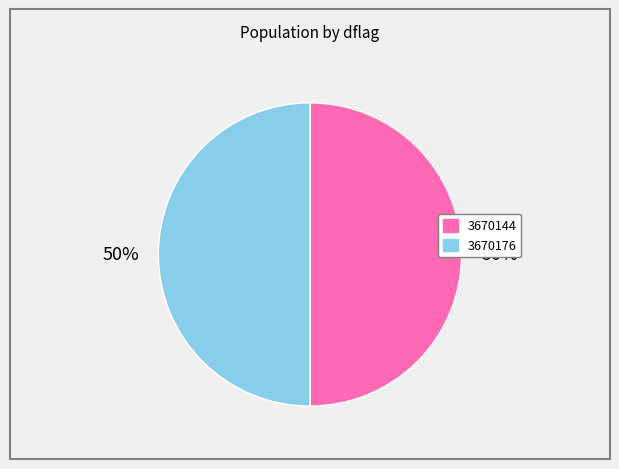

What is the ratio of the value at 3670176 to the value at 3670144?

1.0